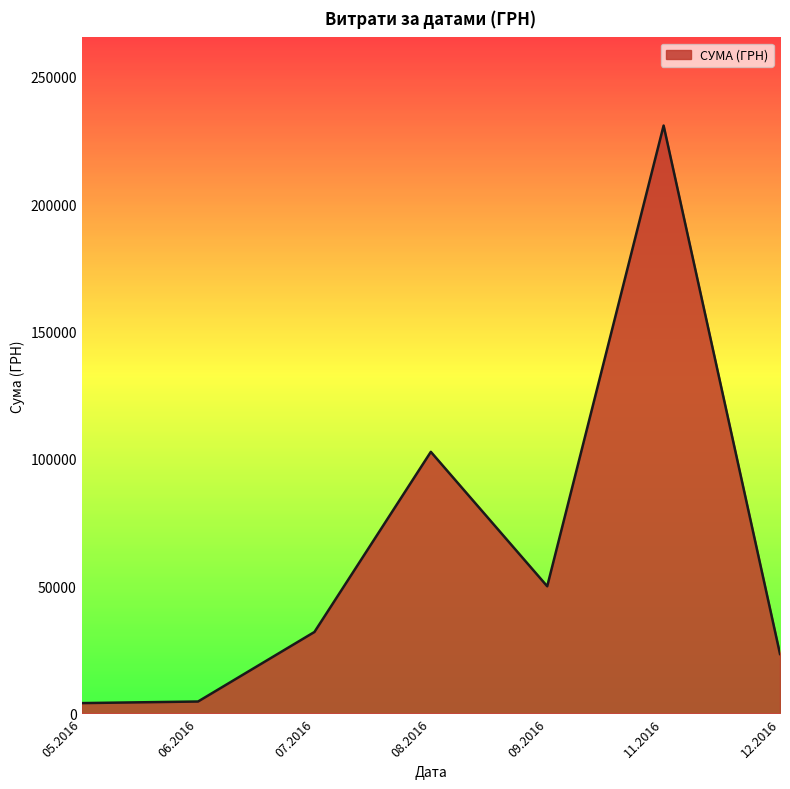

What is the smallest value displayed?

4007.3